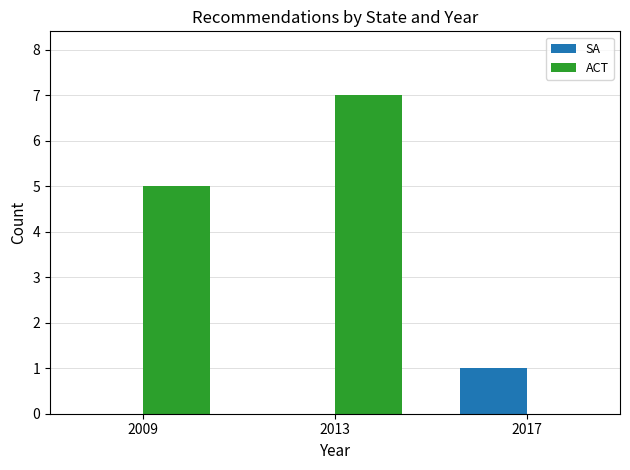

Reading left to right, extract all data points from this chart.

SA: 0	0	1
ACT: 5	7	0